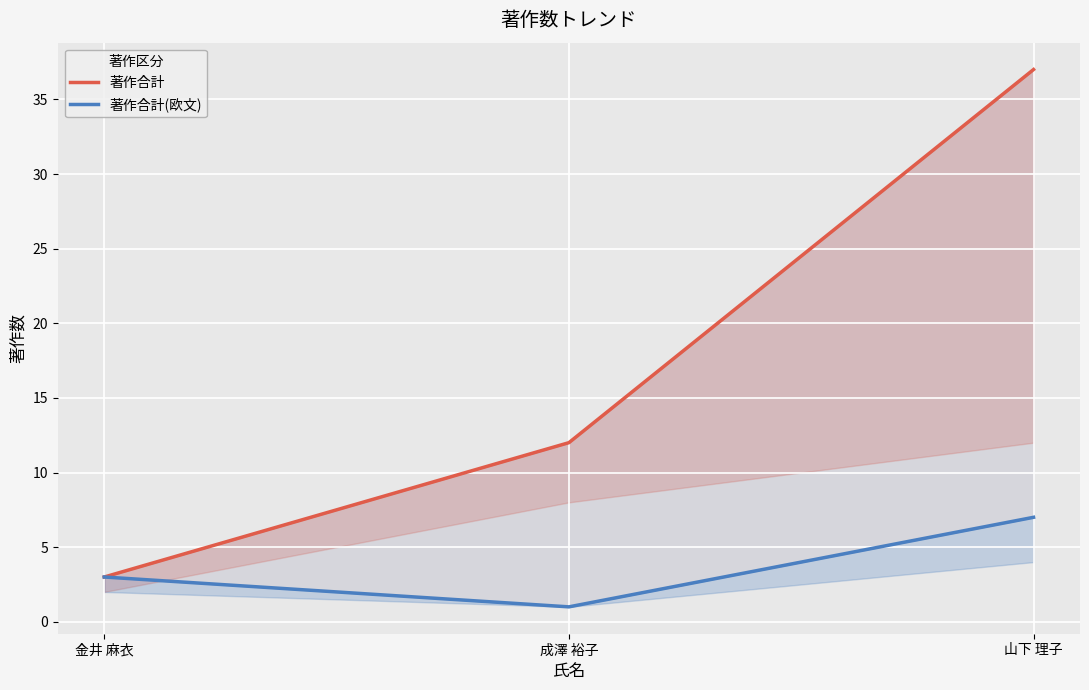

Which has a higher value, 成澤 裕子 or 山下 理子?

山下 理子